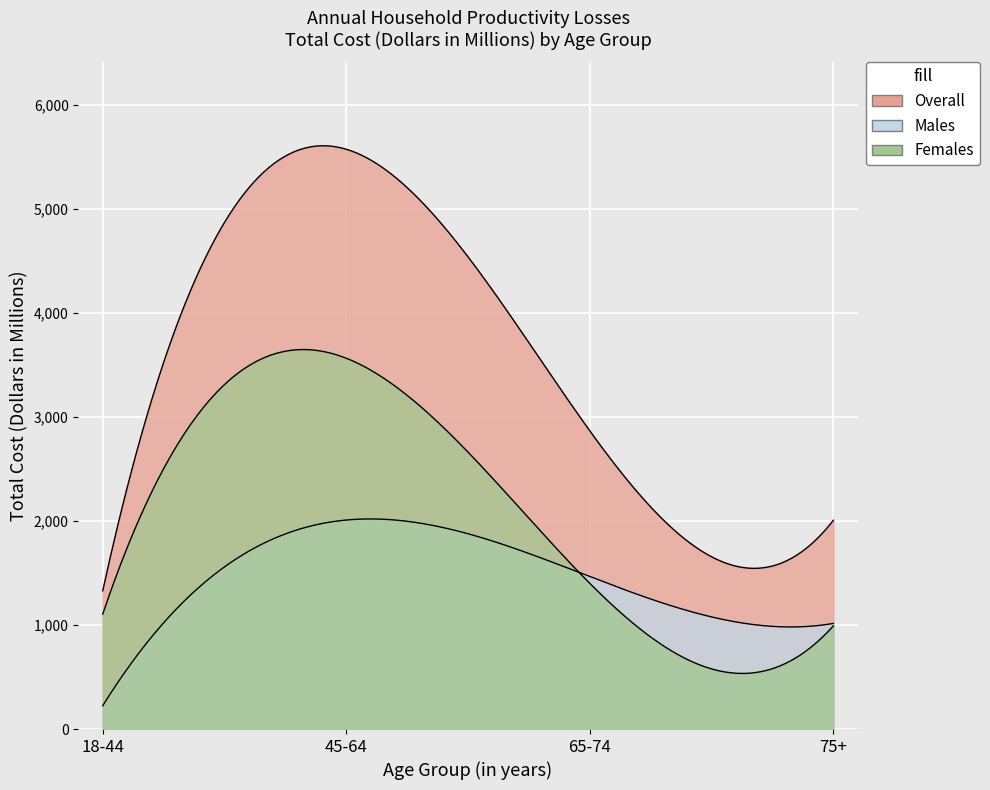

Reading left to right, what are all the values shown in this chart?

Overall: 1329.0	5573.1	2865.9	2007.1
Males: 223.8	2009.0	1465.7	1015.4
Females: 1105.2	3564.1	1400.2	991.7